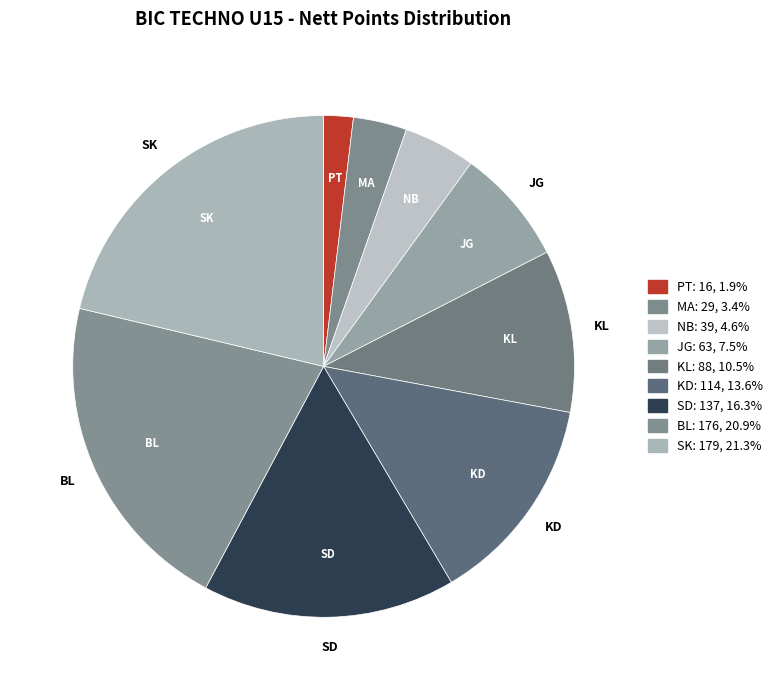

Count the number of slices in the pie.

9